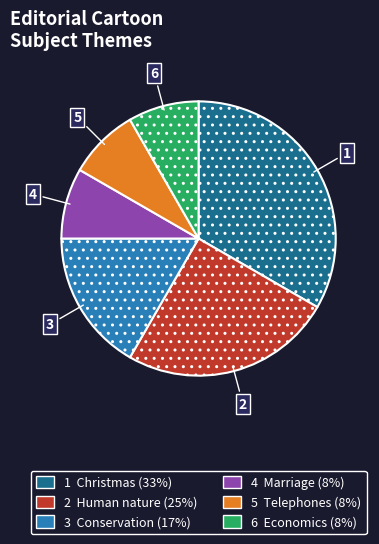

Does any single category account for the majority?

No